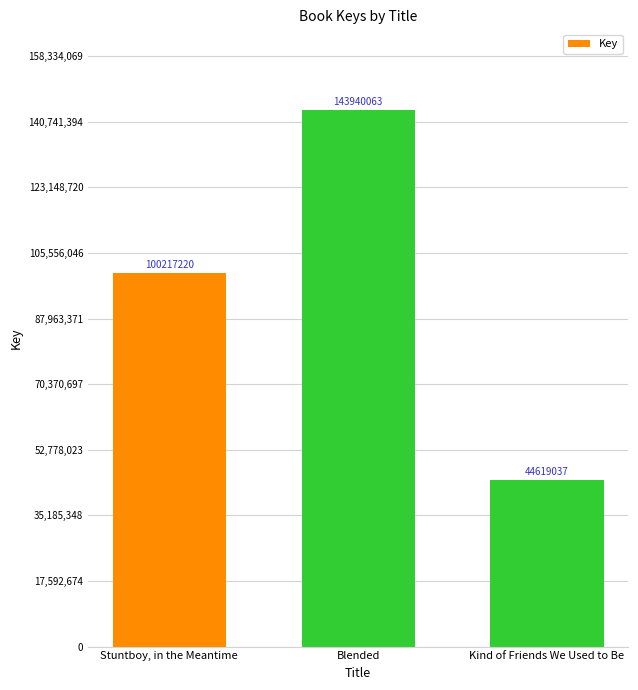

At which label is the value closest to 94279550?

Stuntboy, in the Meantime